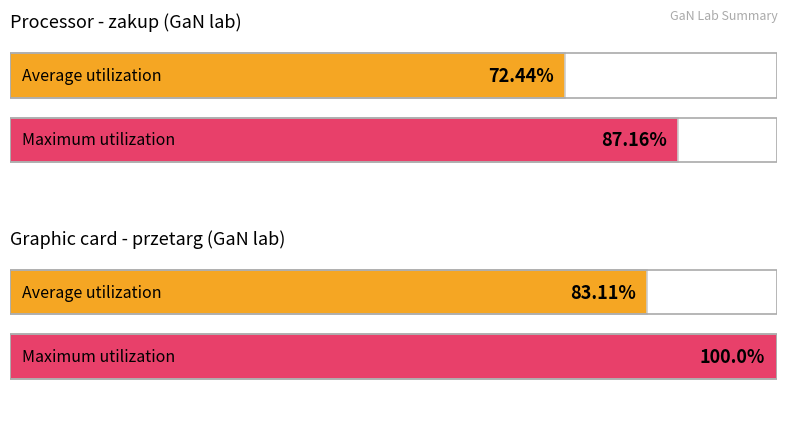

Rank the series at zakup from highest to lowest value.

Maximum utilization, Average utilization